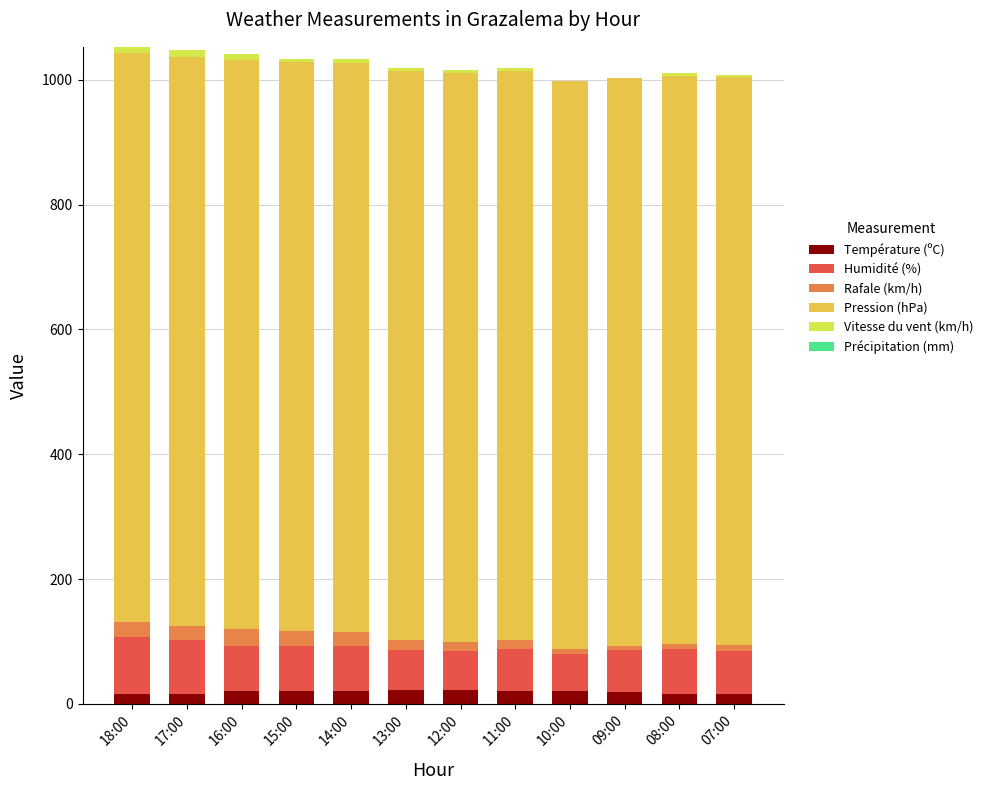

Count the number of categories in the chart.

12